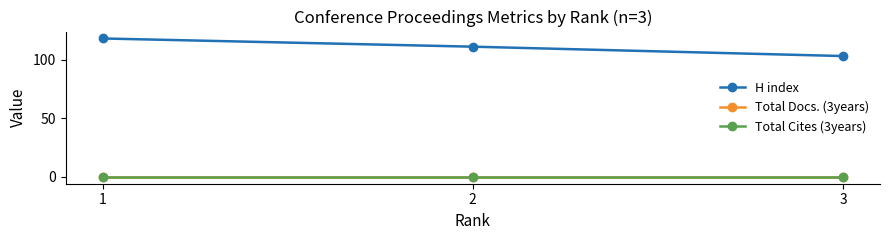

How many data points does each series have?

3